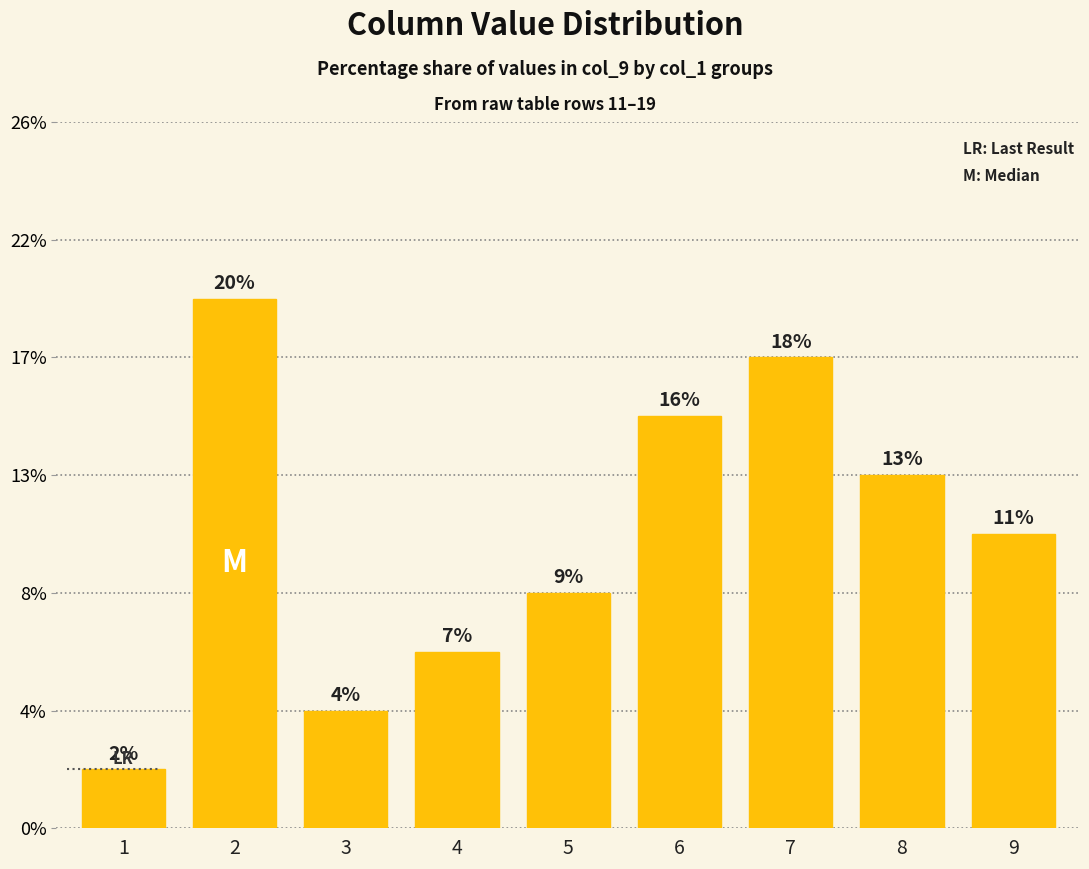

Are the bars grouped side by side (vs. stacked)?

No